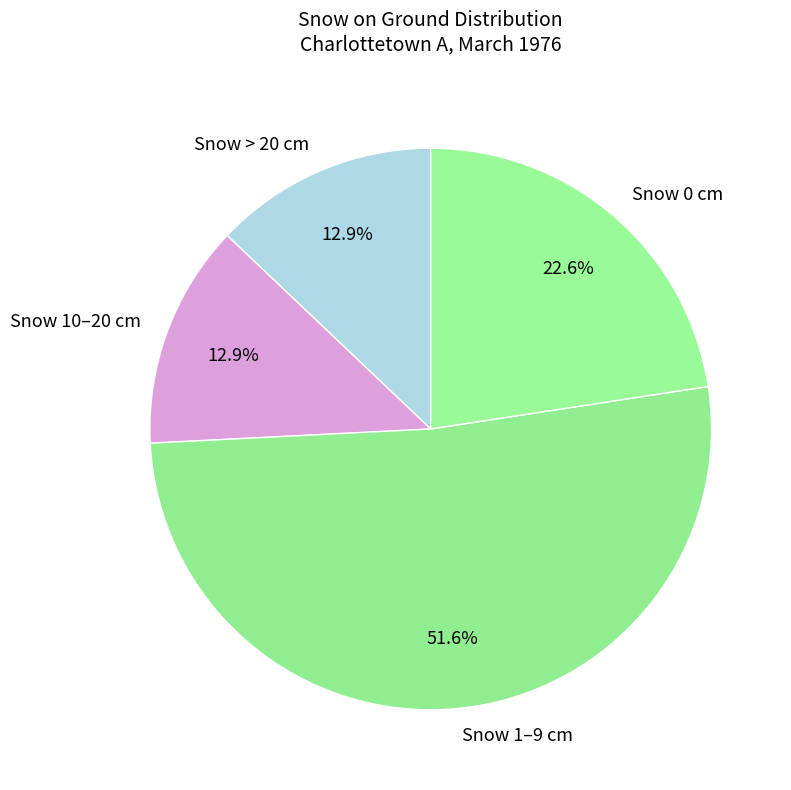

What is the largest slice in the pie chart?

Snow 1–9 cm